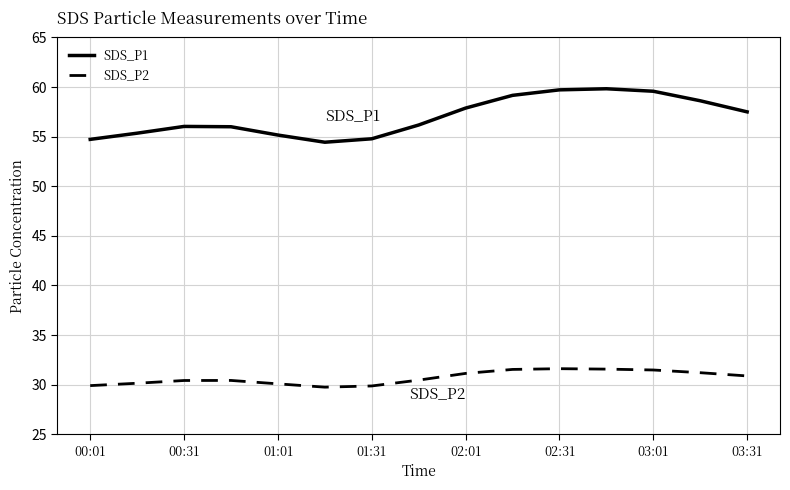

What is the difference between the maximum and minimum values in the SDS_P2 series?

1.9